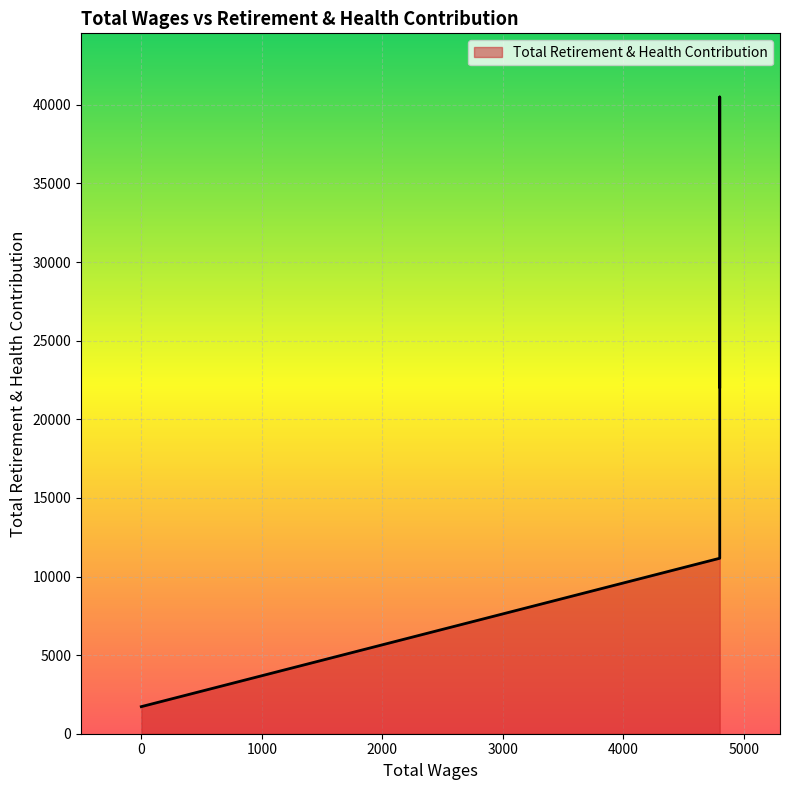

List the labels in order of value, largest first.

4800.0, 4800.0, 4800.0, 4800.0, 4800.0, 0.0